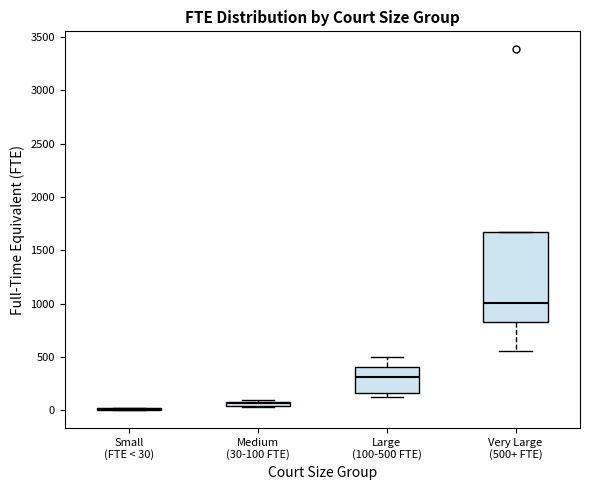

Comparing the boxes themselves (not the whiskers), which one is the tallest?

Very Large (500+ FTE)